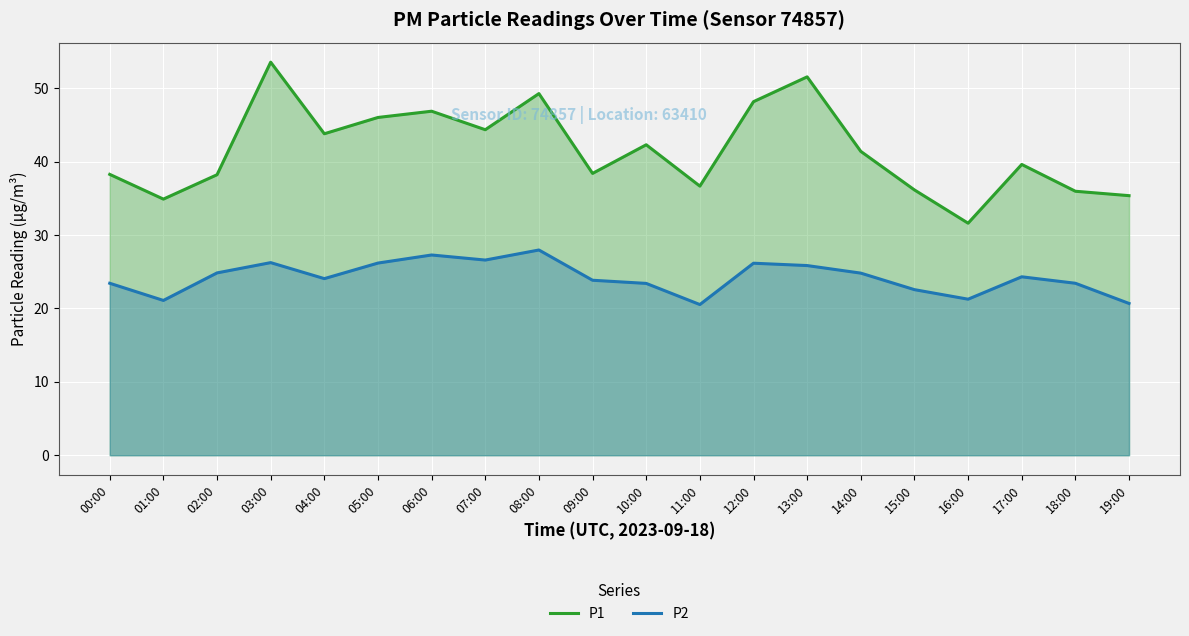

At which category is the sum across all series the highest?

03:00